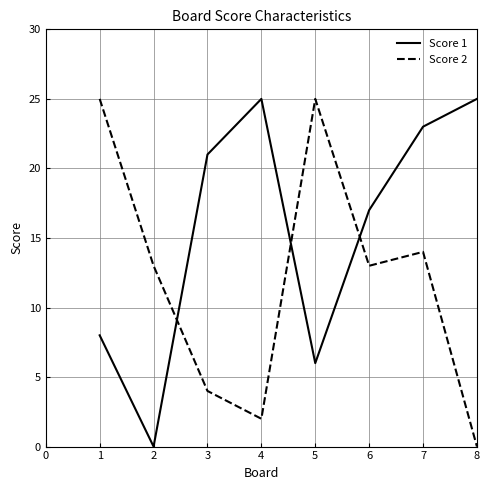

At which category does Score 2 reach its first local valley?

4